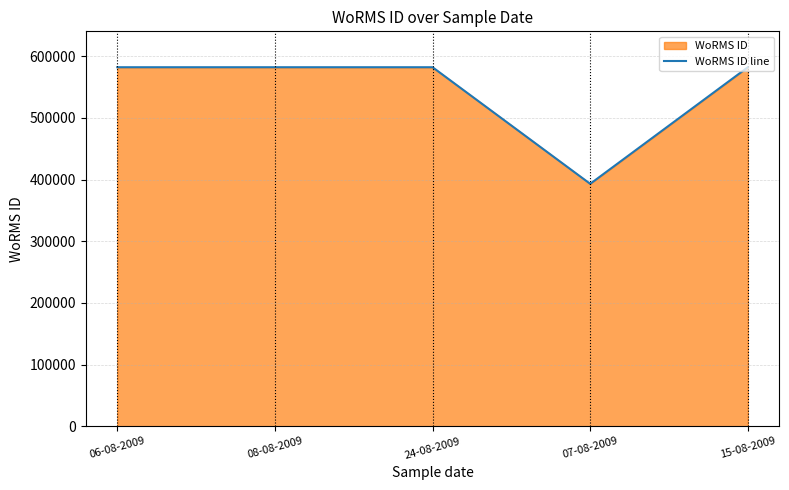

What is the value of the 4th point from the left?

393087